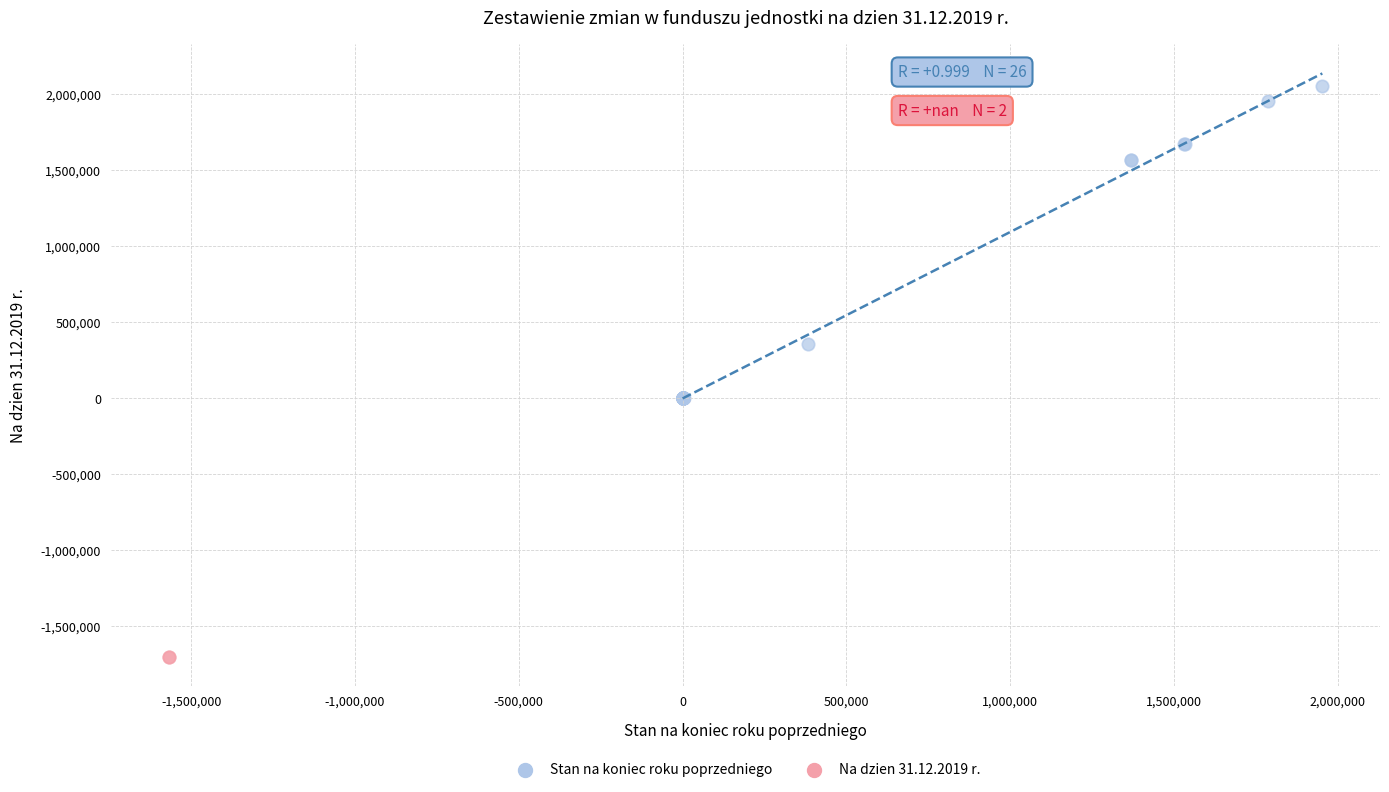

Which series contains the highest Y value?

Stan na koniec roku poprzedniego